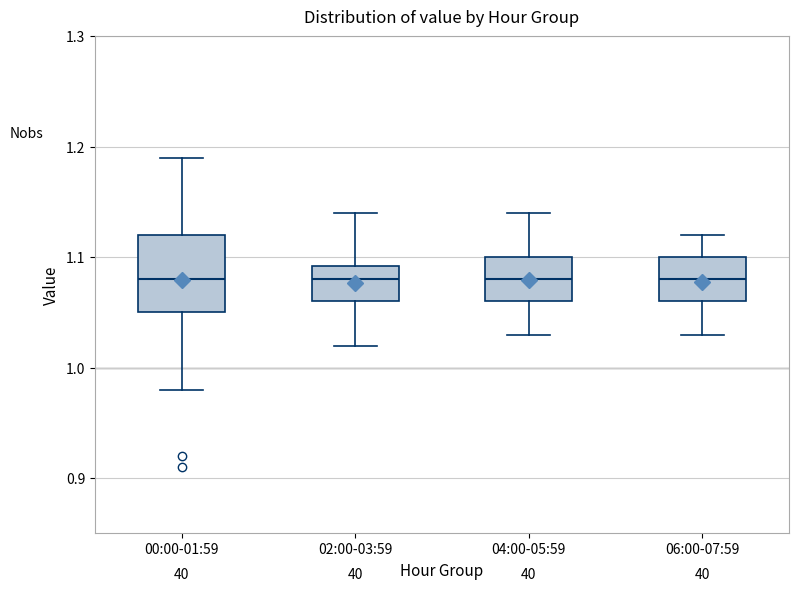

Comparing the boxes themselves (not the whiskers), which one is the tallest?

00:00-01:59